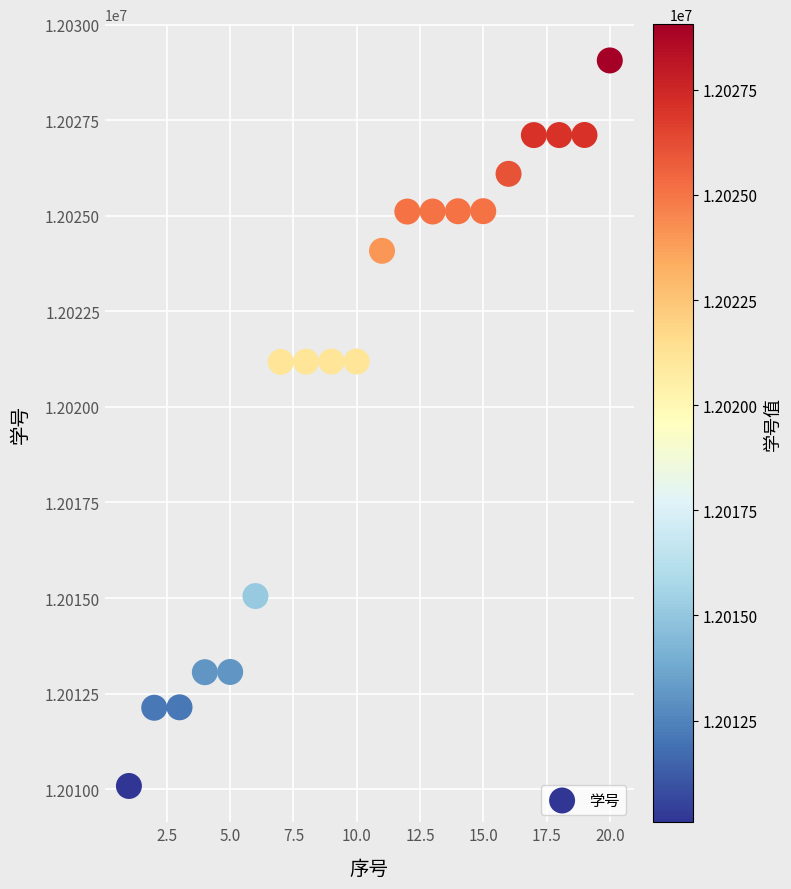

What is the range of X values (max minus min)?

19